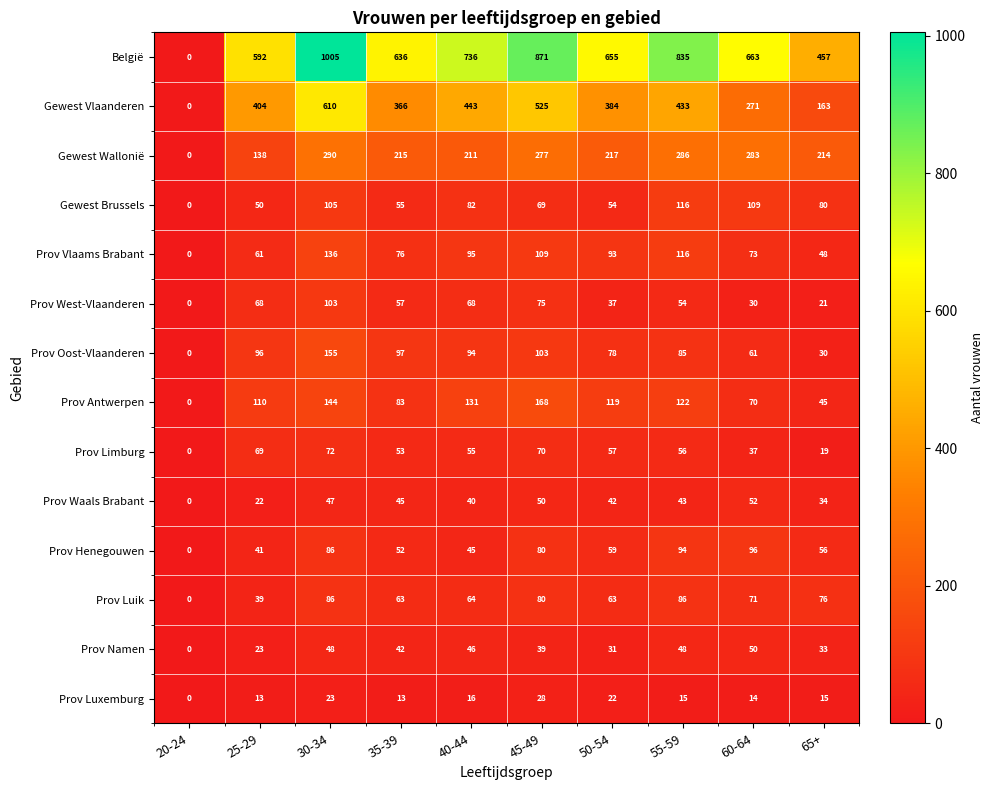

The Prov Waals Brabant series shows 50 at 45-49. True or false?

True